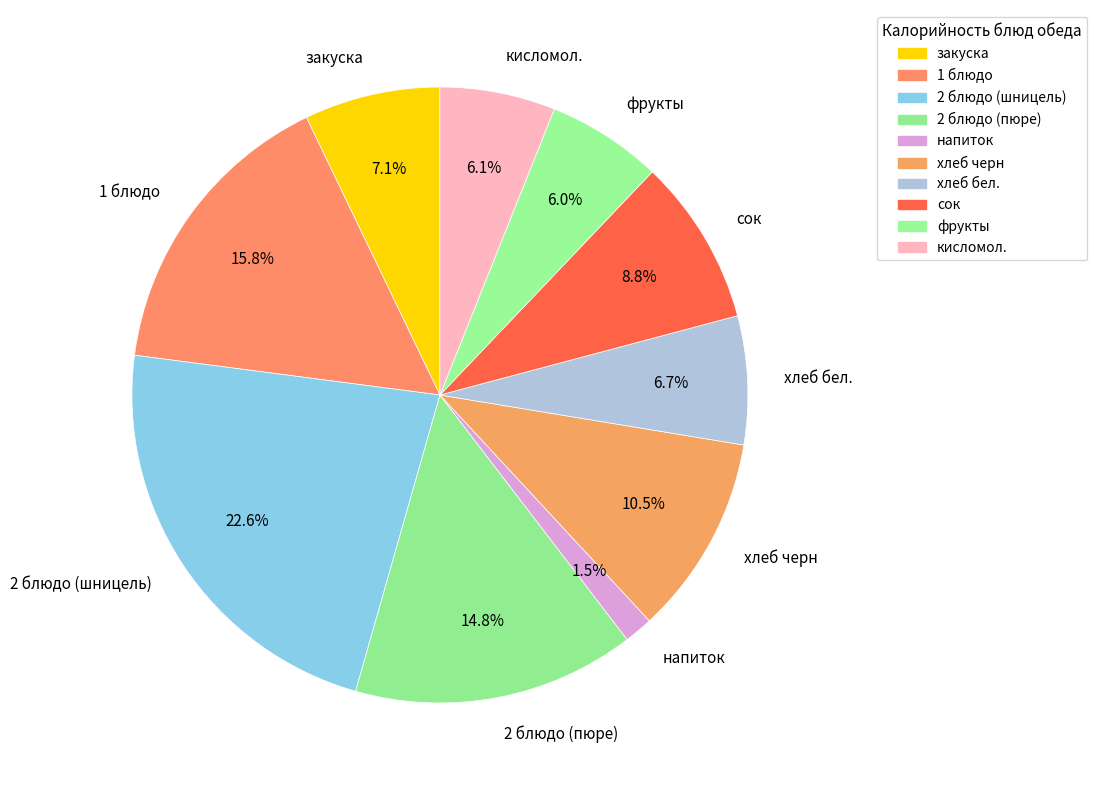

To the nearest percent, what portion does хлеб бел. represent?

7%